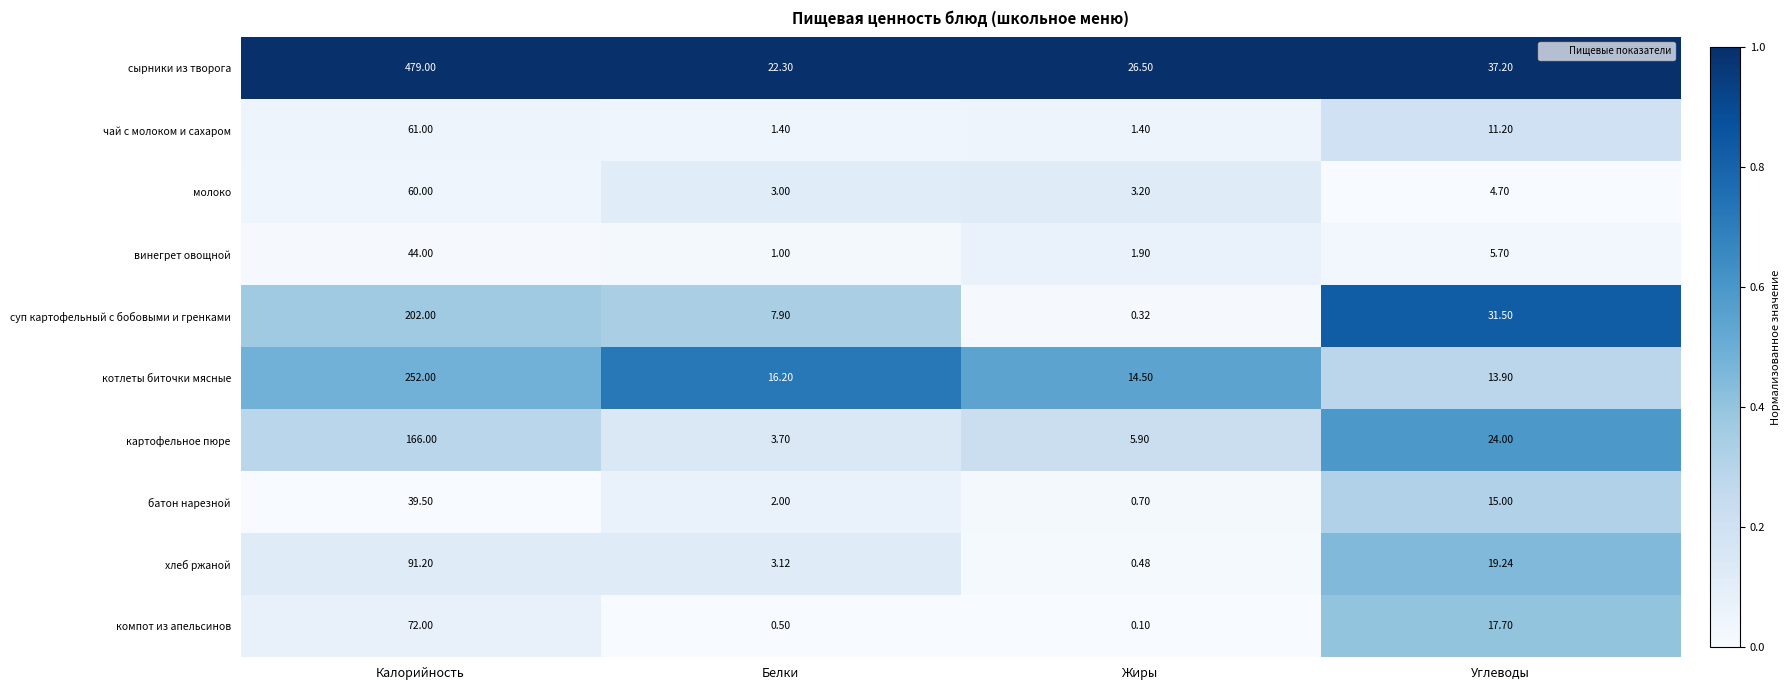

Which category has the lowest value in the сырники из творога series?

Белки